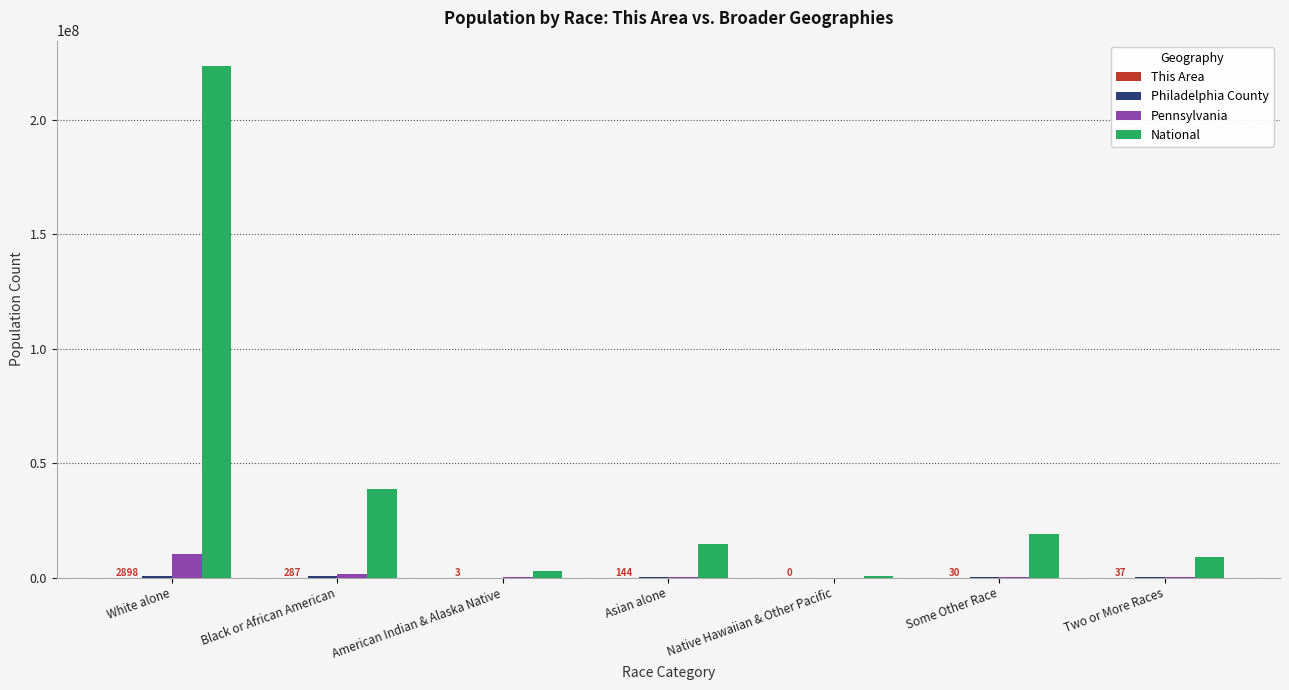

What is the maximum value for Pennsylvania?

10406288